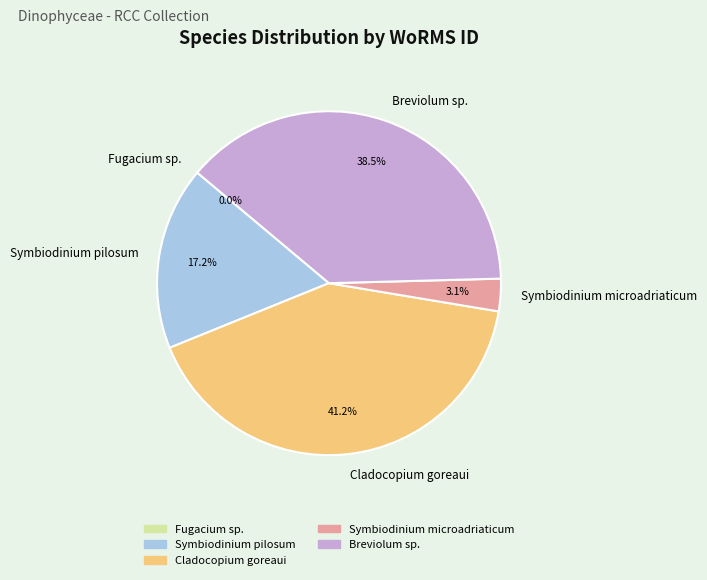

To the nearest percent, what is the difference between the Symbiodinium microadriaticum and Breviolum sp. slice percentages?

35%